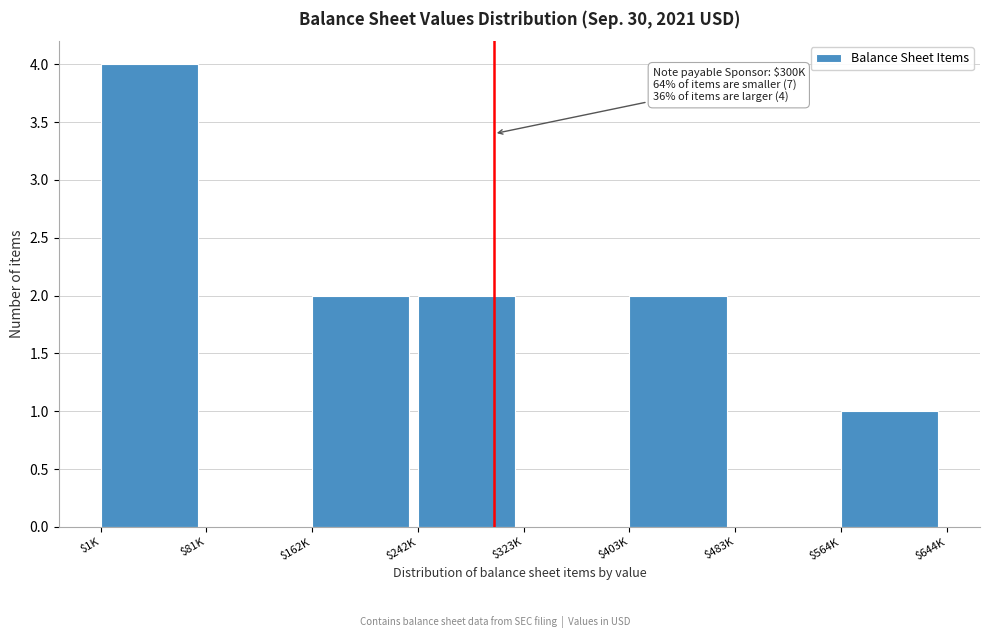

What is the sum of all values?

11